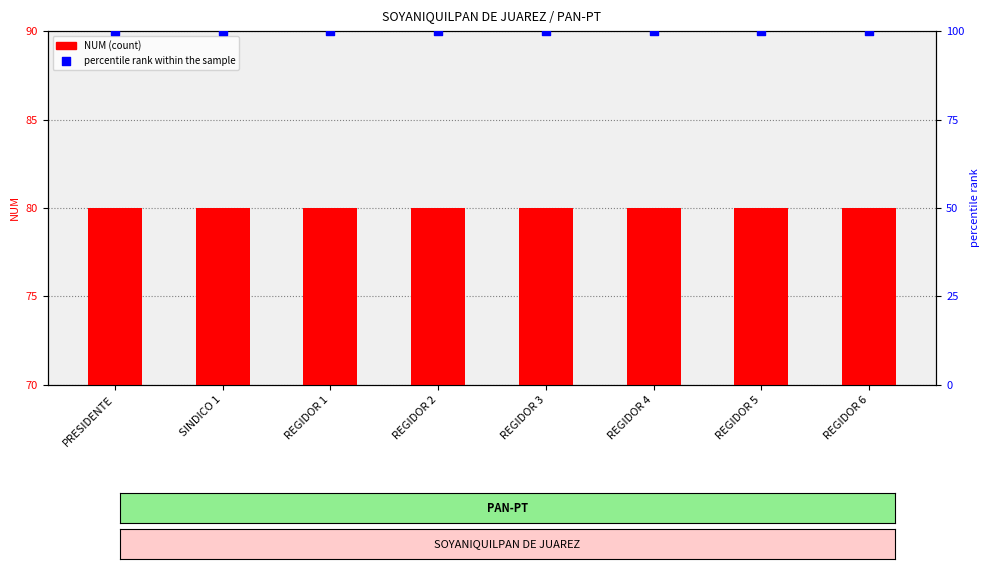

Which series has the largest total across all categories?

percentile rank within the sample